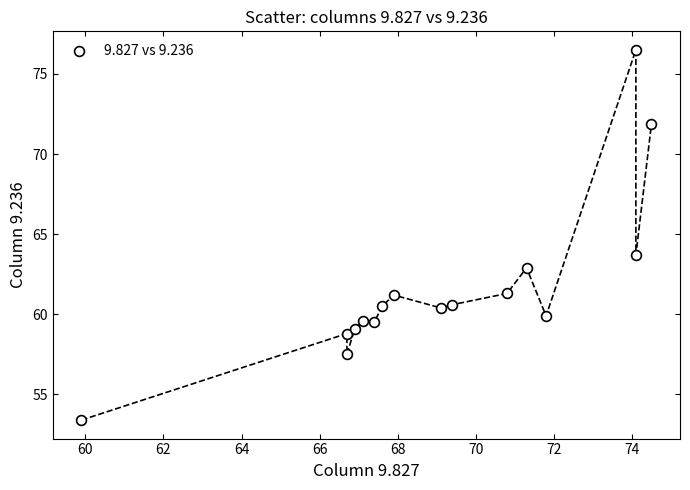

What Y value in the scatter plot is closest to 64?

63.7